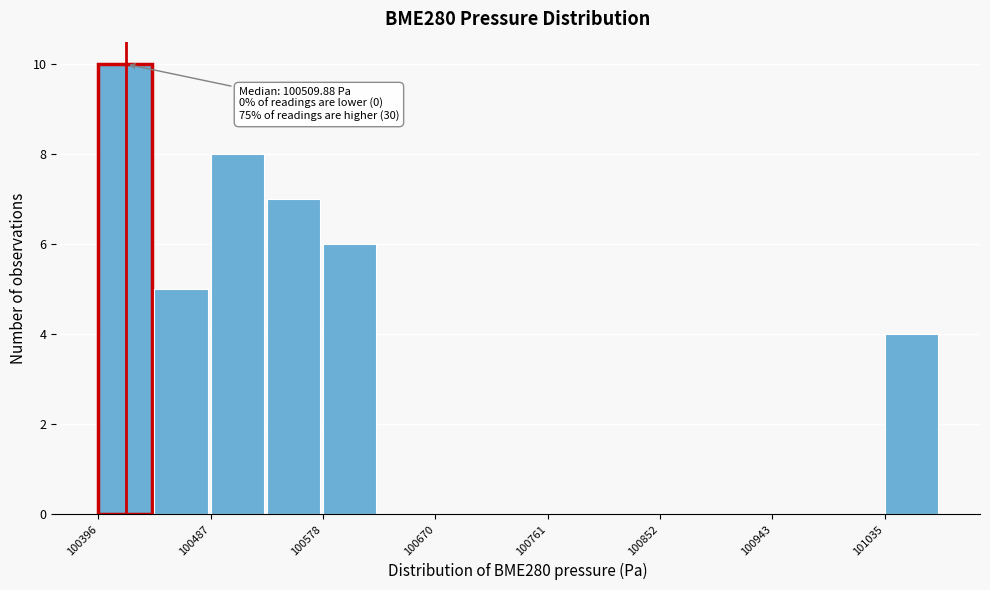

Which range on the x-axis has the tallest bar?

100400 to 100440